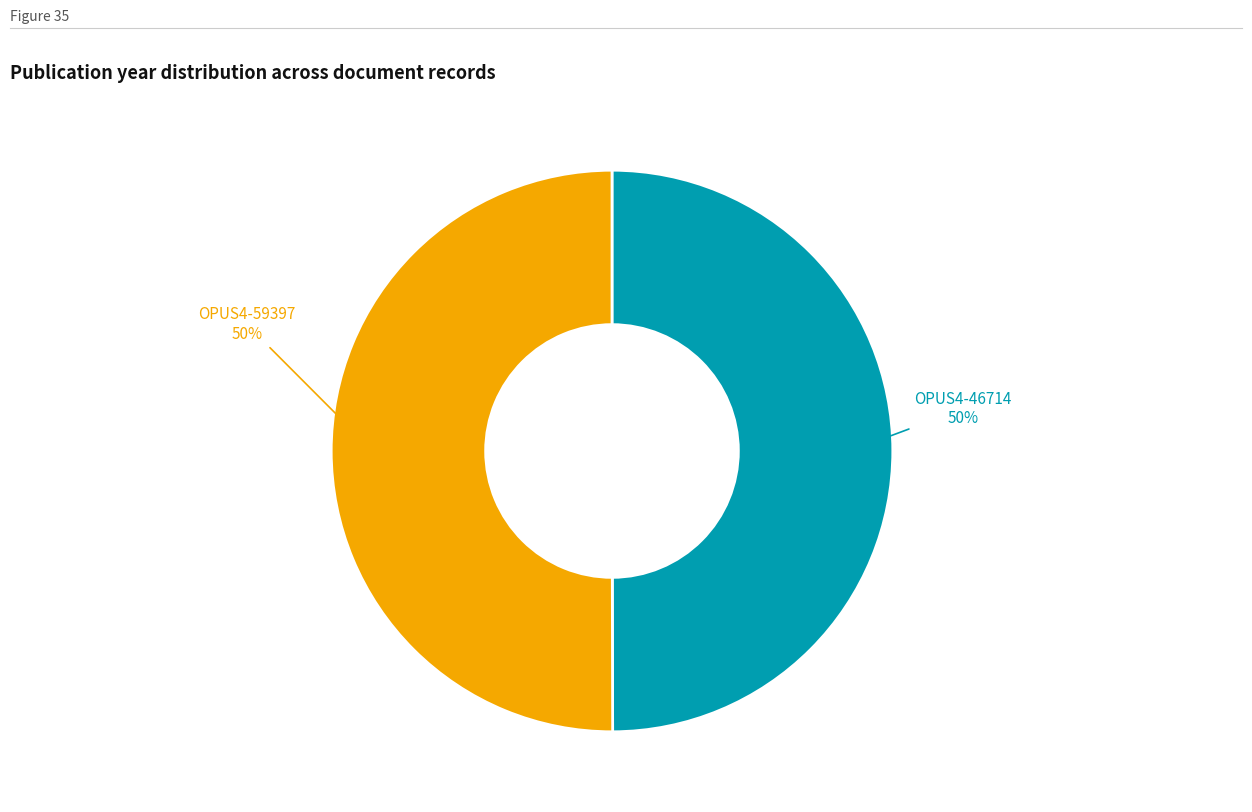

To the nearest percent, what is the average slice percentage?

50%